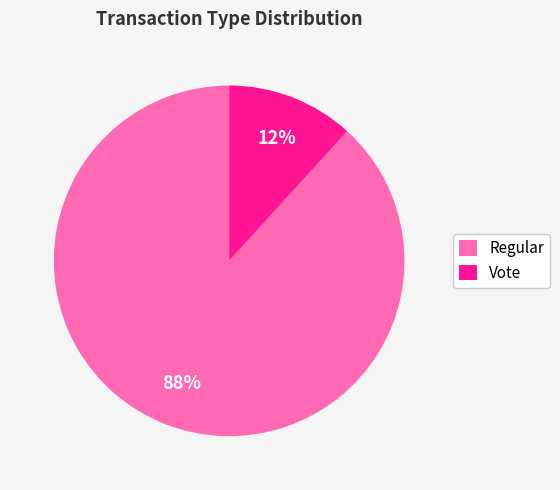

What percentage is the Vote slice, to the nearest percent?

12%